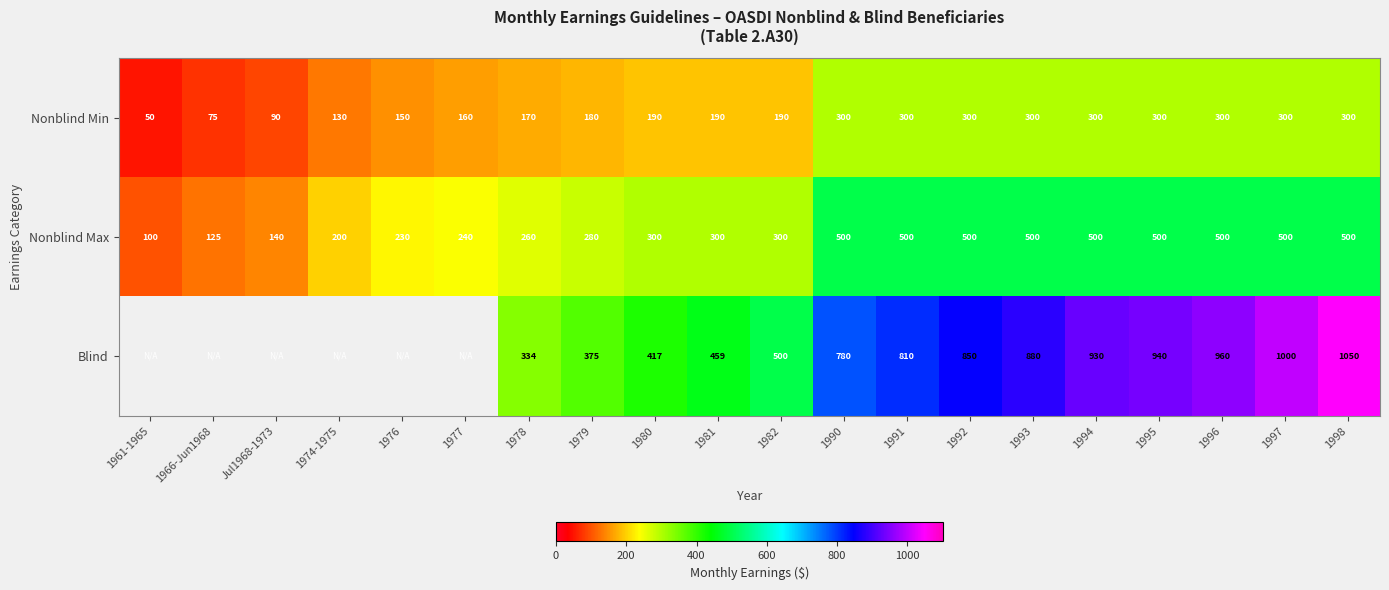

Between 1991 and 1994, which series saw the biggest shift?

Blind